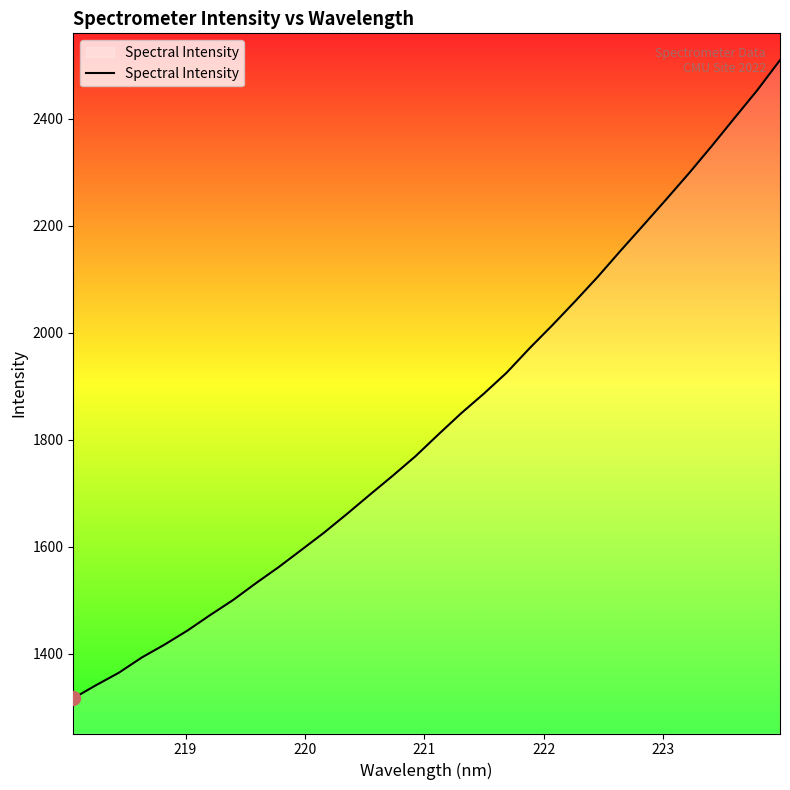

What is the greatest value displayed?

2510.0